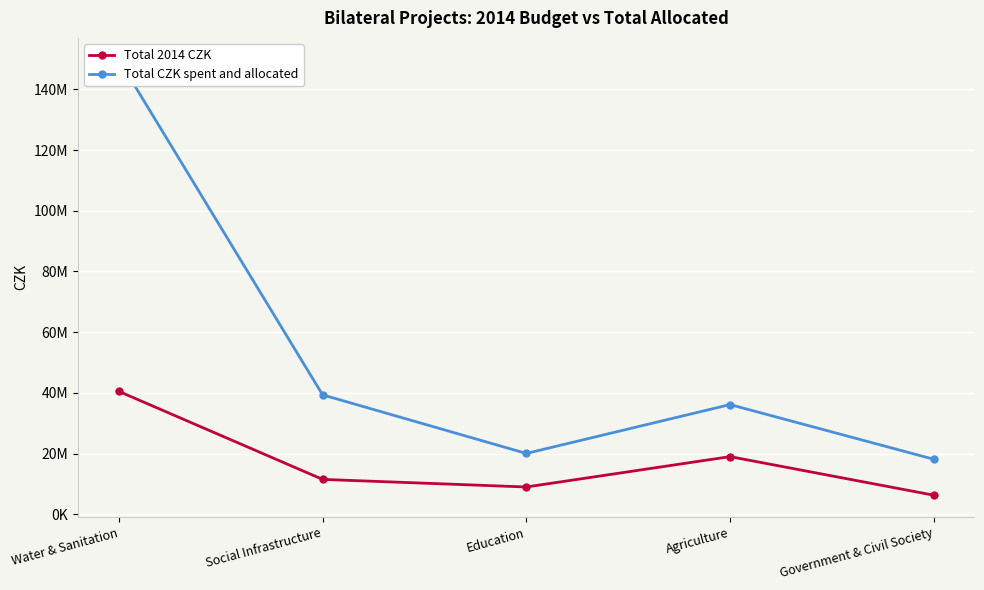

True or false: Total 2014 CZK and Total CZK spent and allocated intersect in this chart.

False